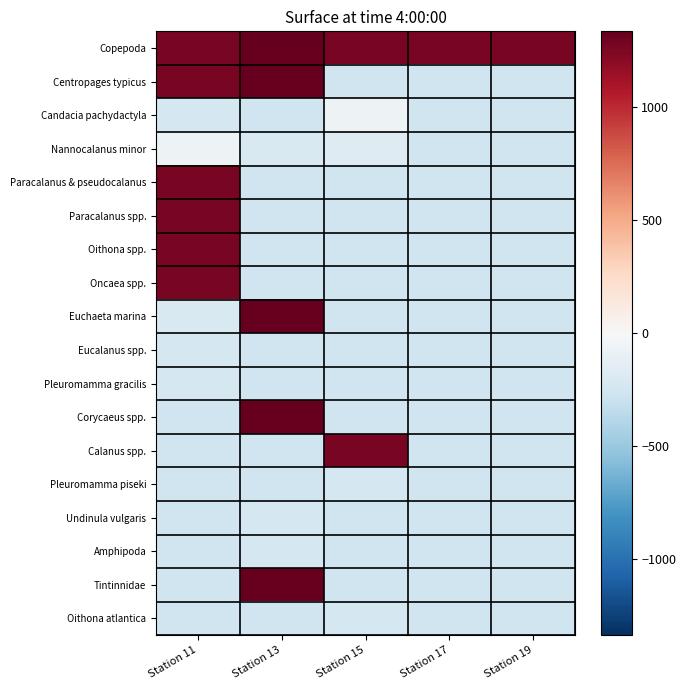

What is the total value across all series at Station 15?

-1412.7